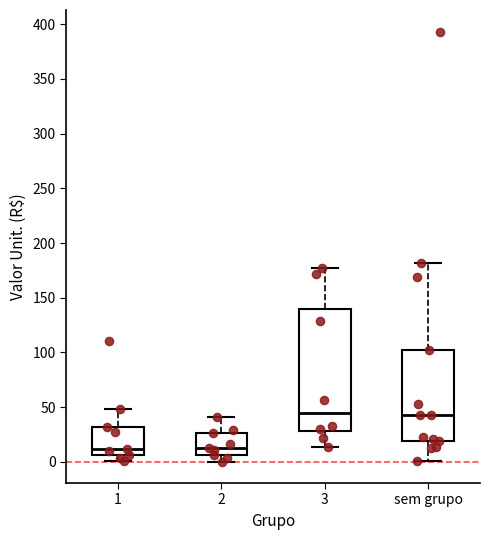

Where does the median line of the box for 3 sit on the y-axis? The values are not printed on the chart, so give them approximately, as read against the axis.

45